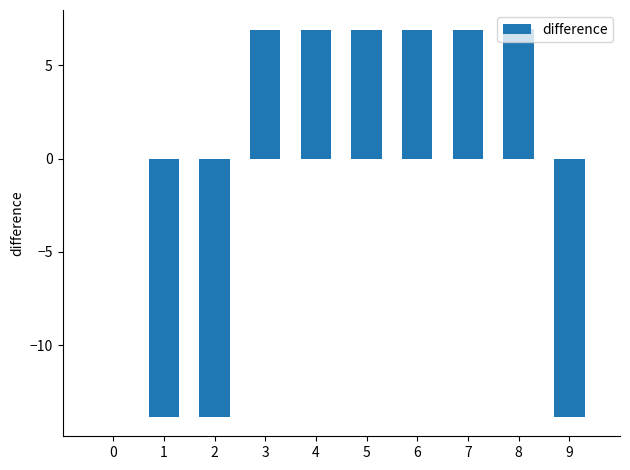

Where does the data first go above 6?

3